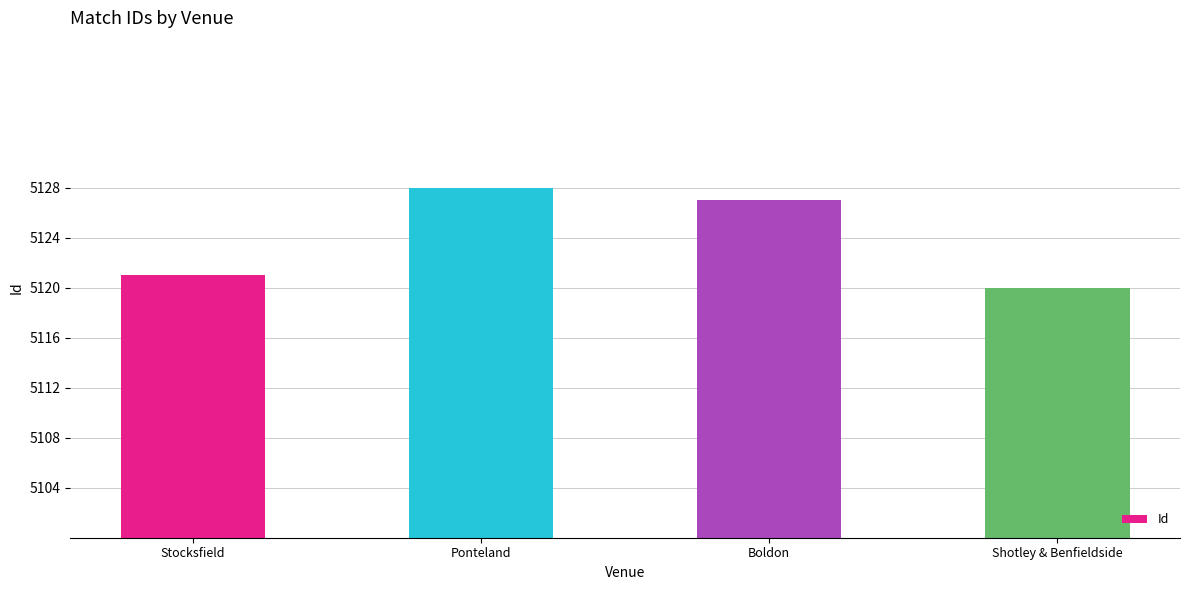

Does the chart contain any negative values?

No